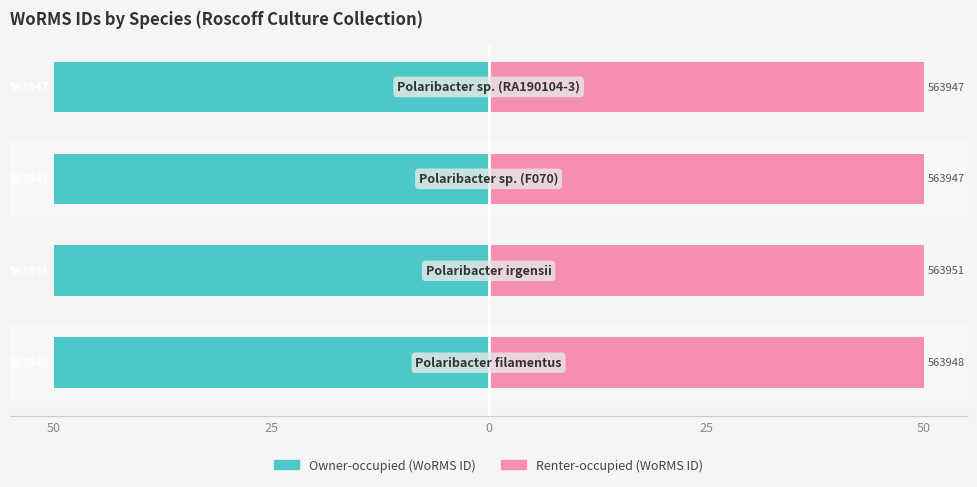

Reading left to right, extract all data points from this chart.

Owner-occupied: -50.0	-50.0	-50.0	-50.0
Renter-occupied: 50.0	50.0	50.0	50.0